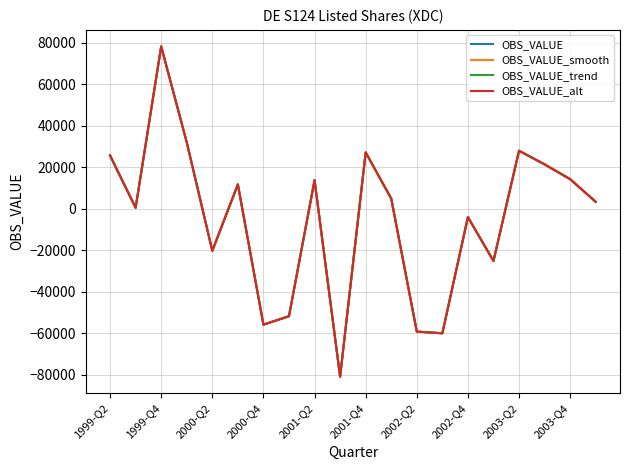

What is the greatest value displayed?

78131